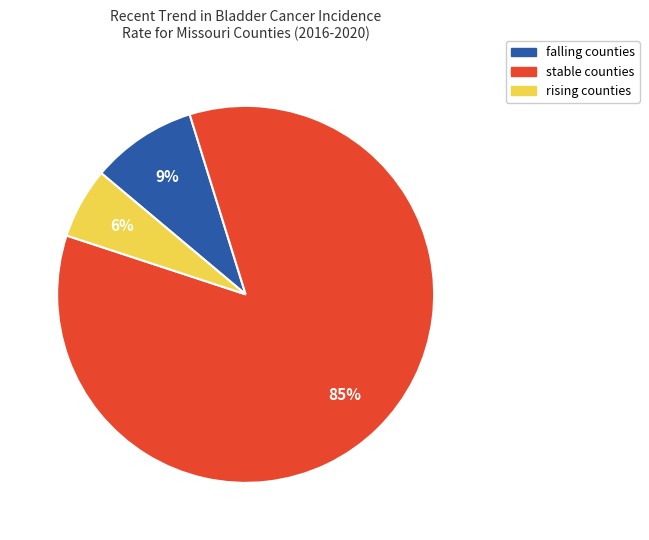

To the nearest percent, what is the difference between the stable and falling slice percentages?

76%